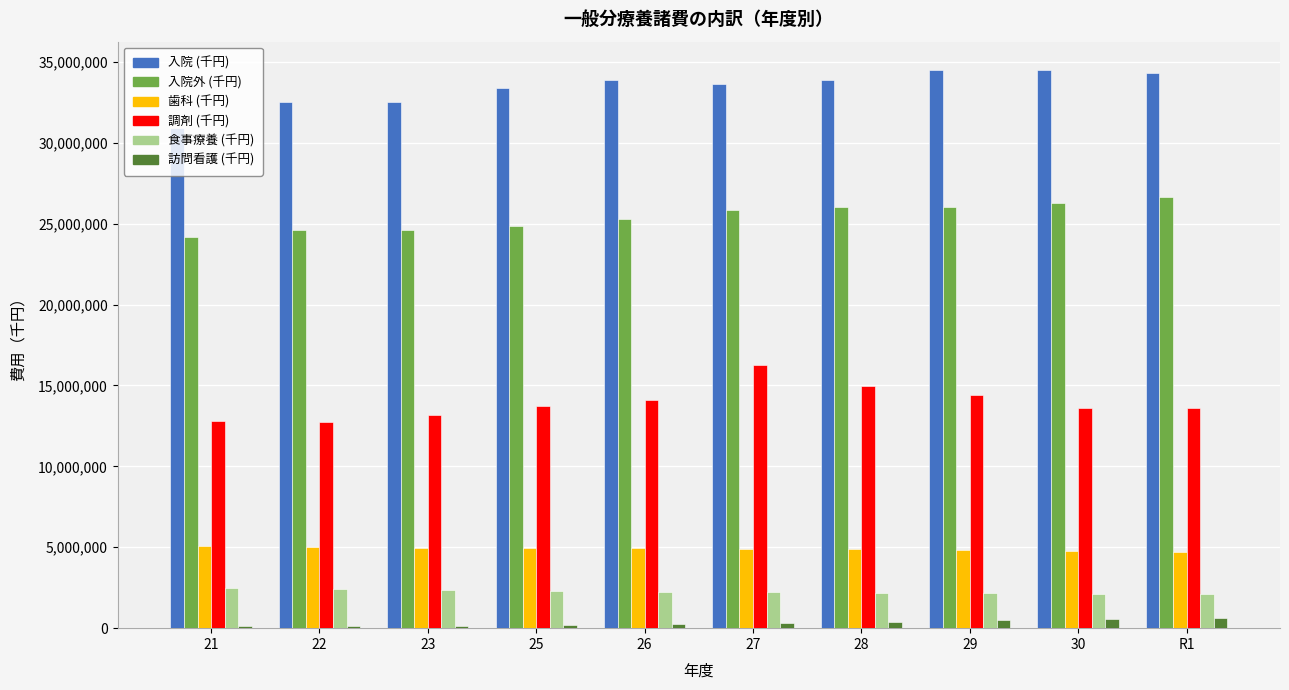

Rank the series at 30 from highest to lowest value.

入院 (千円), 入院外 (千円), 調剤 (千円), 歯科 (千円), 食事療養 (千円), 訪問看護 (千円)